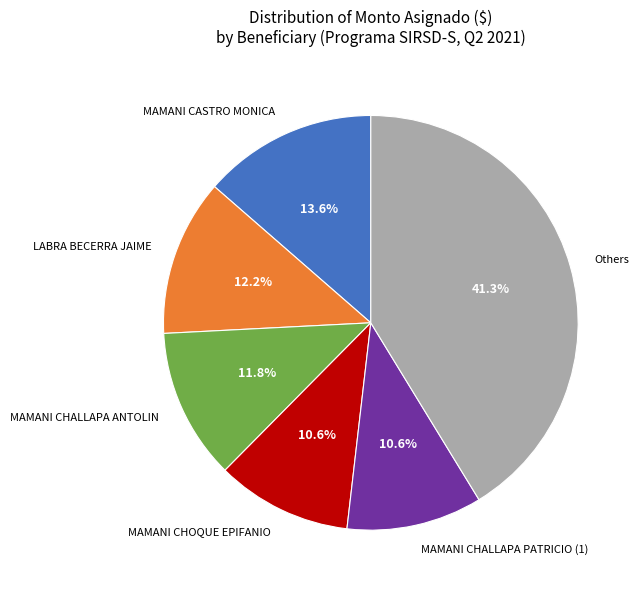

Is it true that MAMANI CASTRO MONICA is 1% of the pie?

False